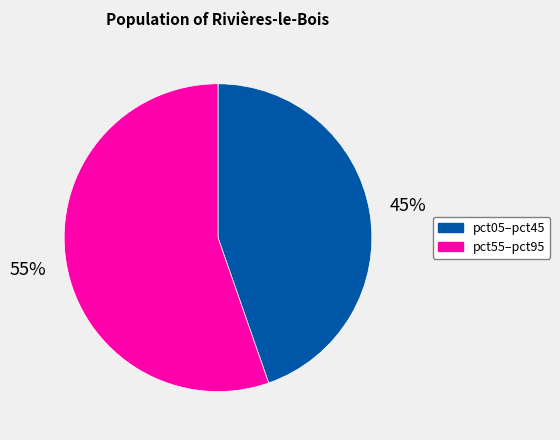

To the nearest percent, what is the average slice percentage?

50%